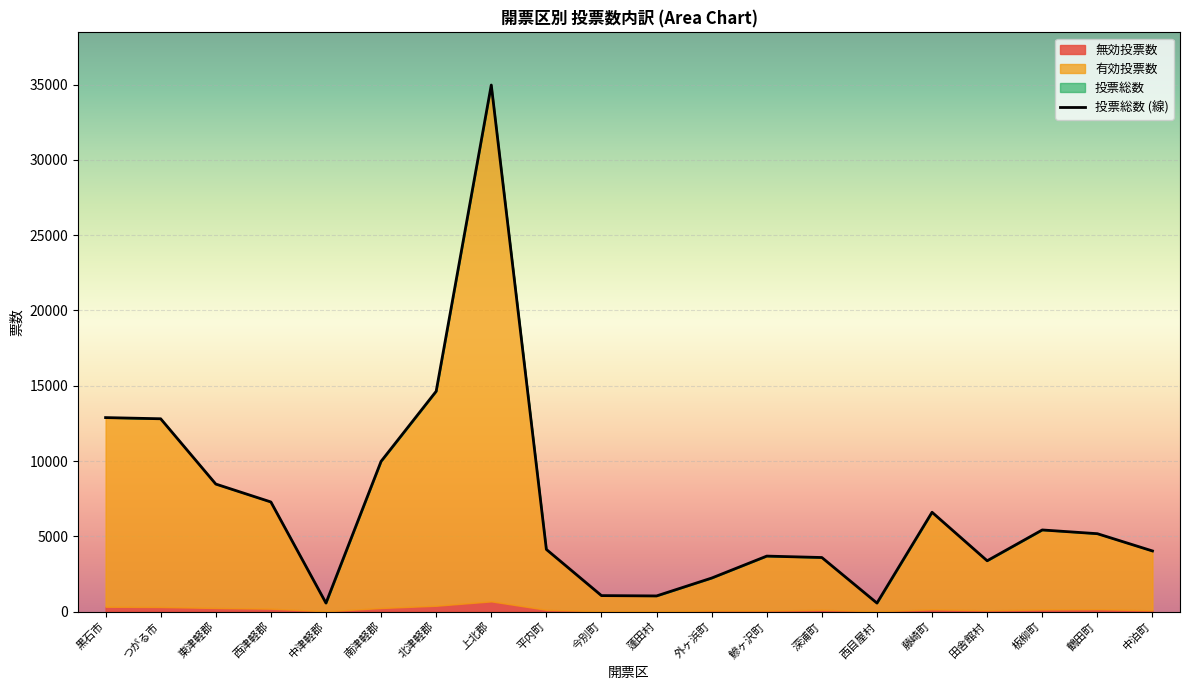

At which category does the chart reach its peak across all series?

上北郡